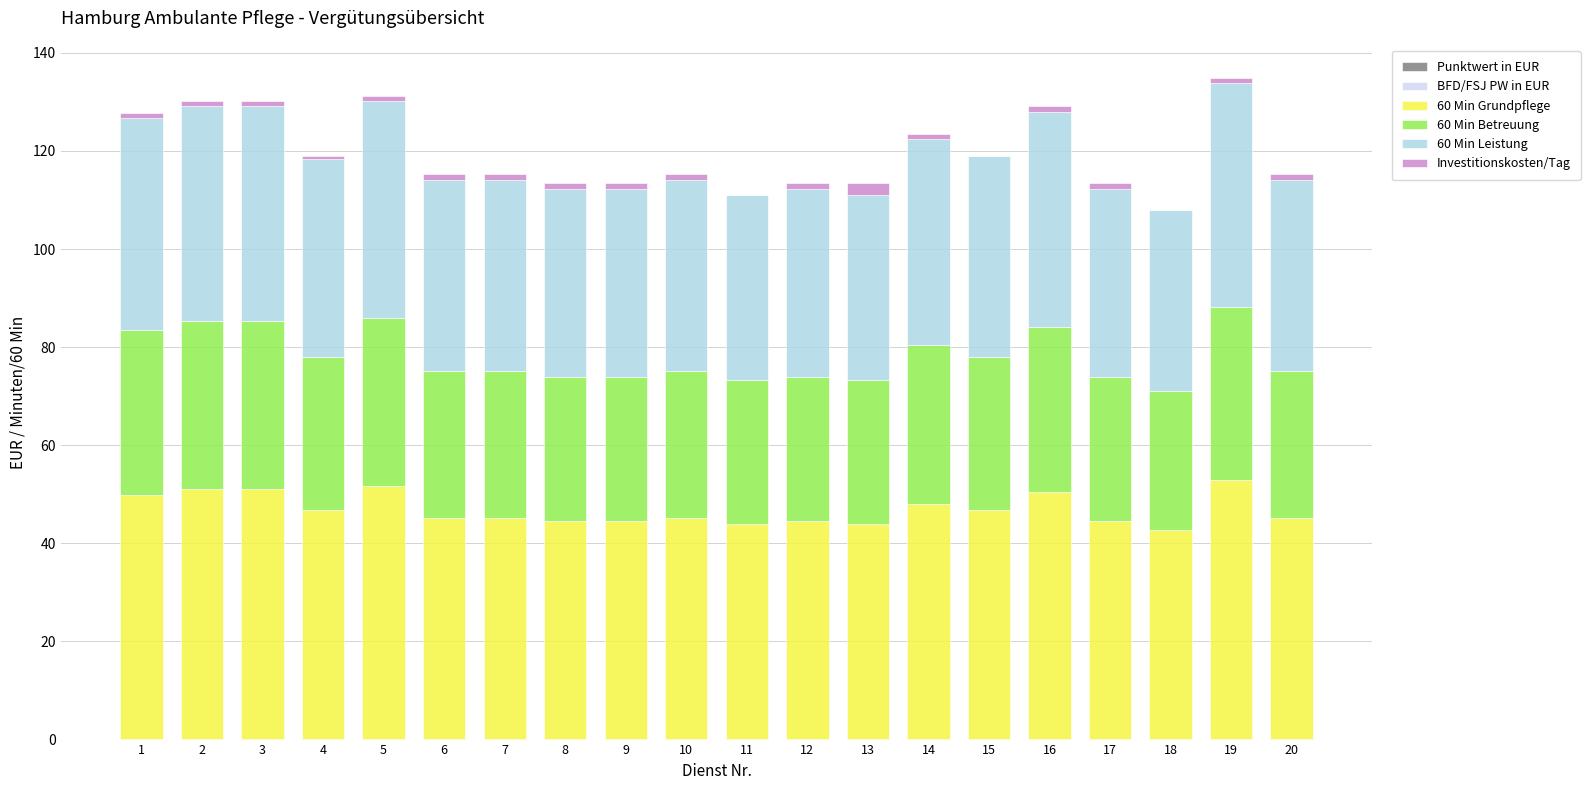

Are the bars horizontal?

No